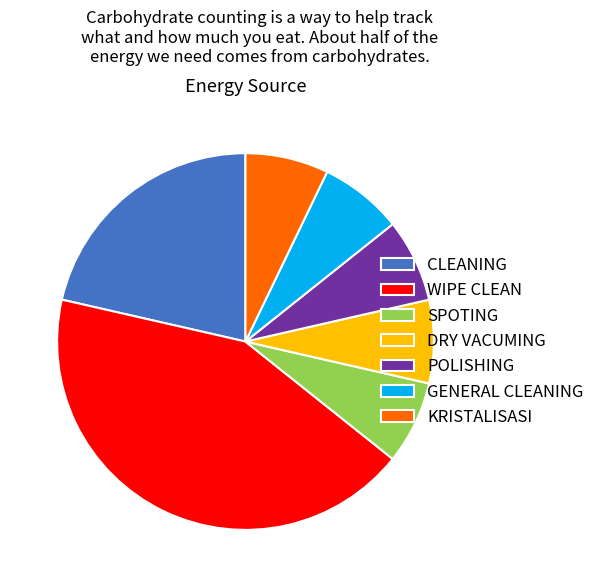

Is DRY VACUMING the majority of the pie?

No